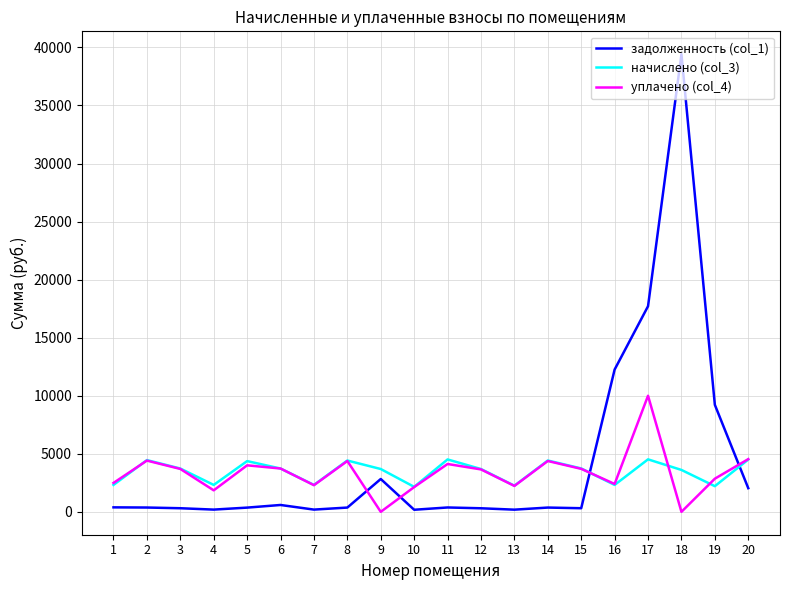

True or false: задолженность (col_1) and уплачено (col_4) cross at least once.

True